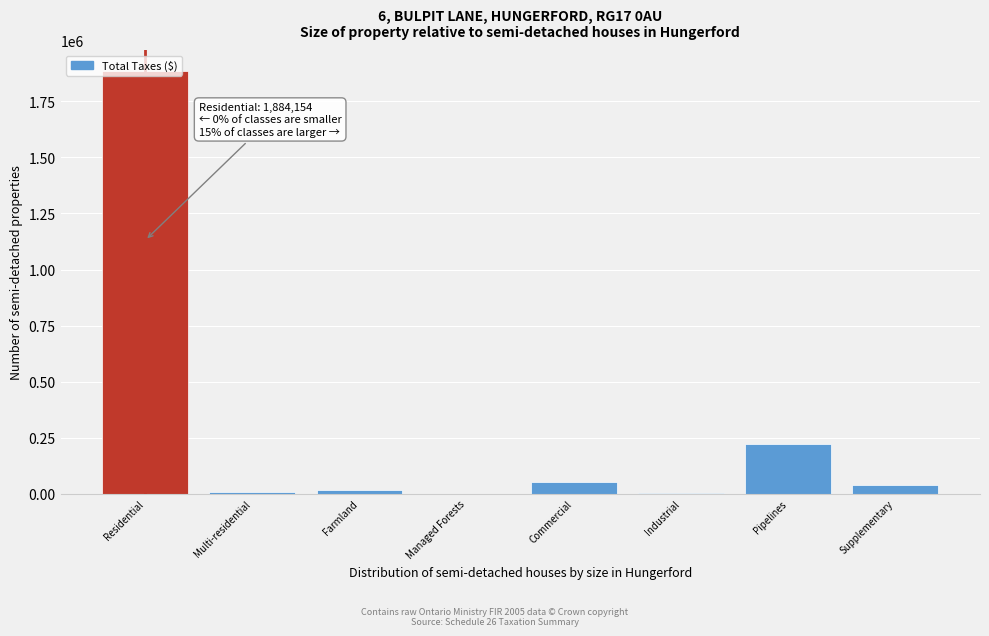

What is the sum of all values?

2229689